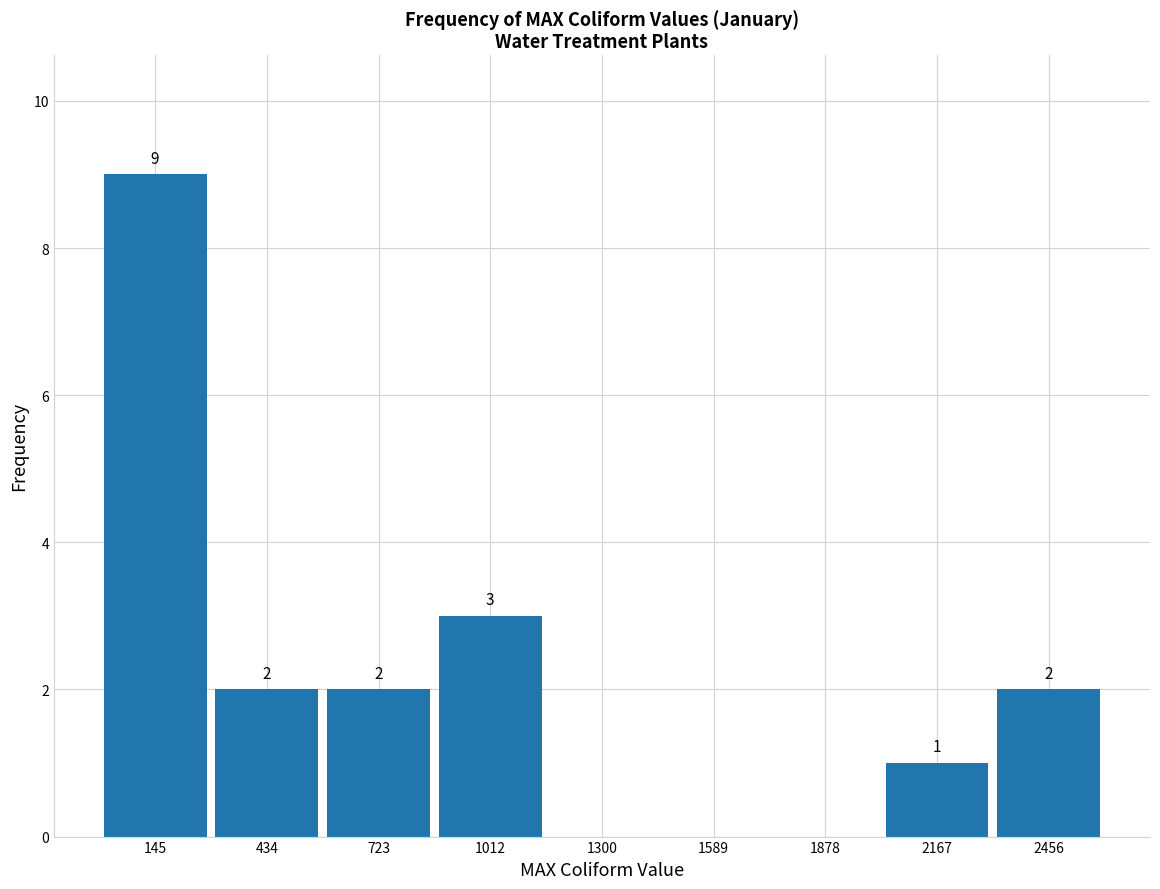

Over which range of the x-axis is the bar tallest?

0 to 300